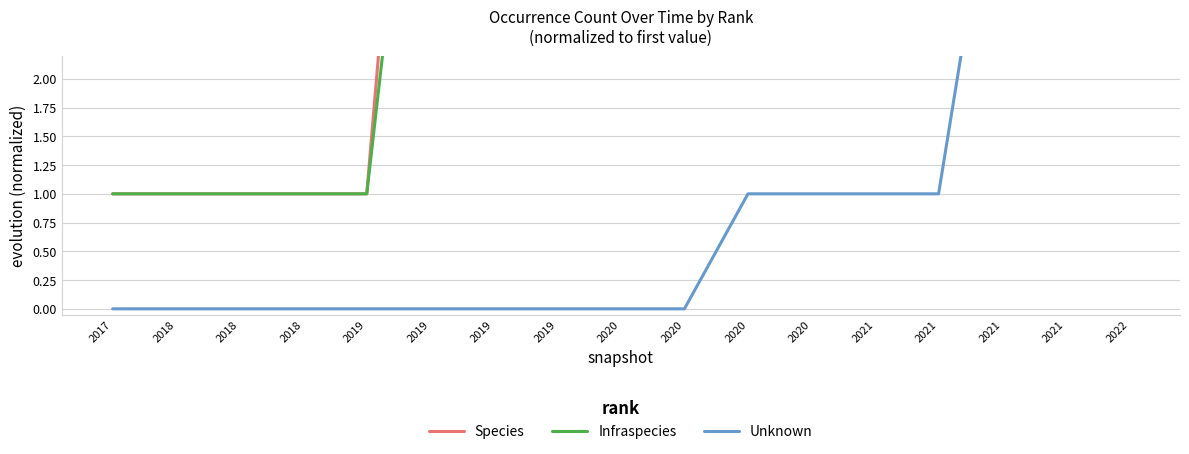

What is the difference between the maximum and minimum values in the Infraspecies series?

85.7